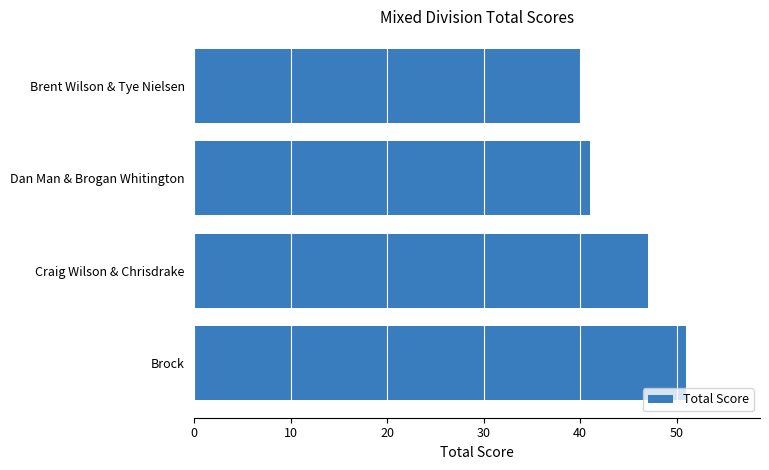

What is the minimum value shown in the chart?

40